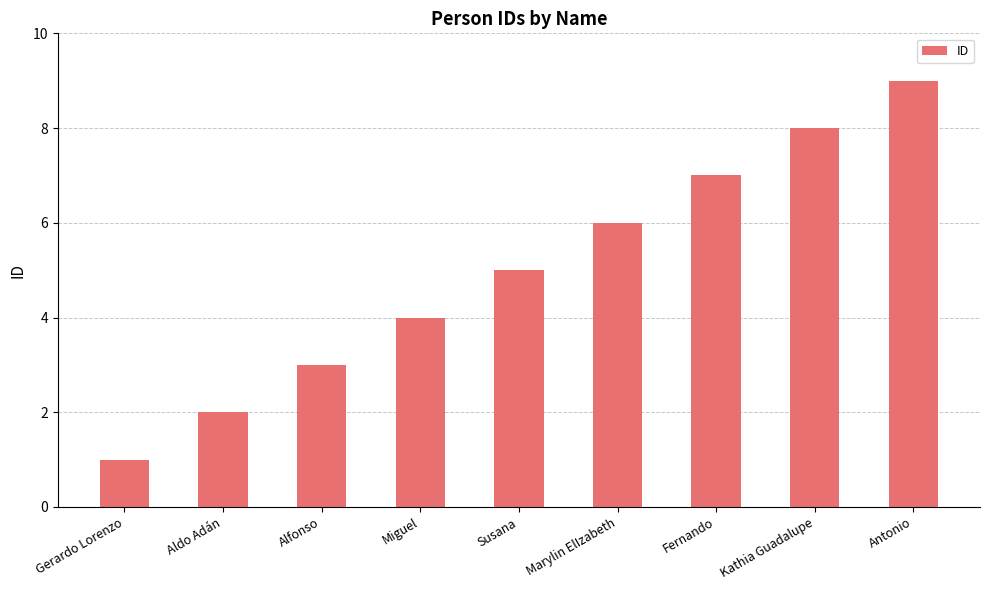

Approximately how many times larger is the value at Marylin ElIzabeth compared to Antonio?

0.7